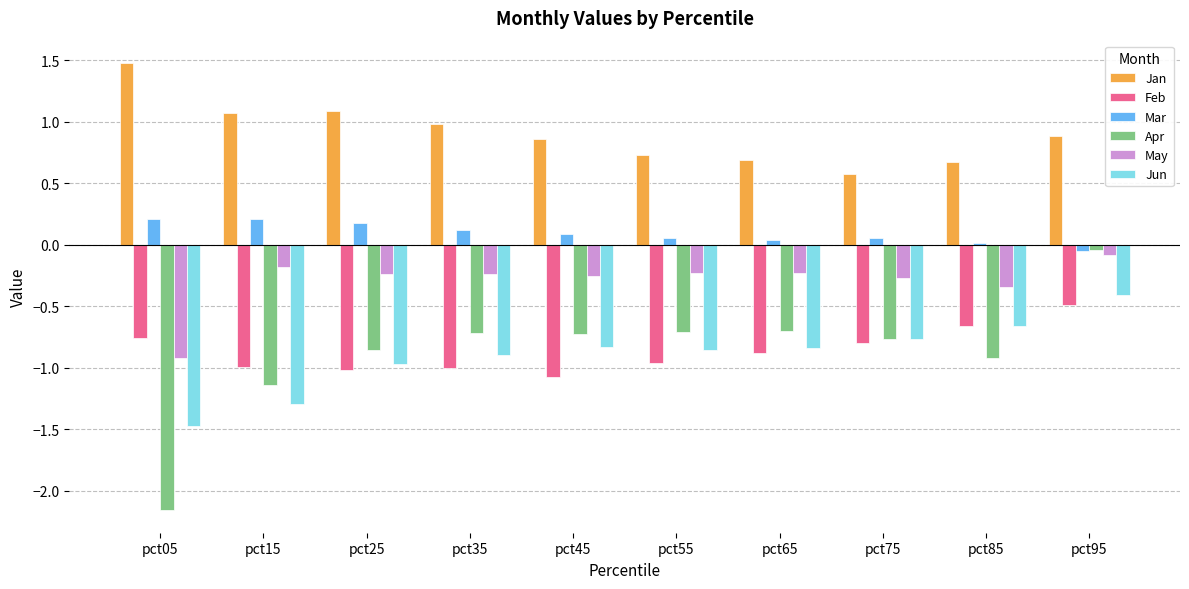

What are all the series names shown in the legend?

Jan, Feb, Mar, Apr, May, Jun